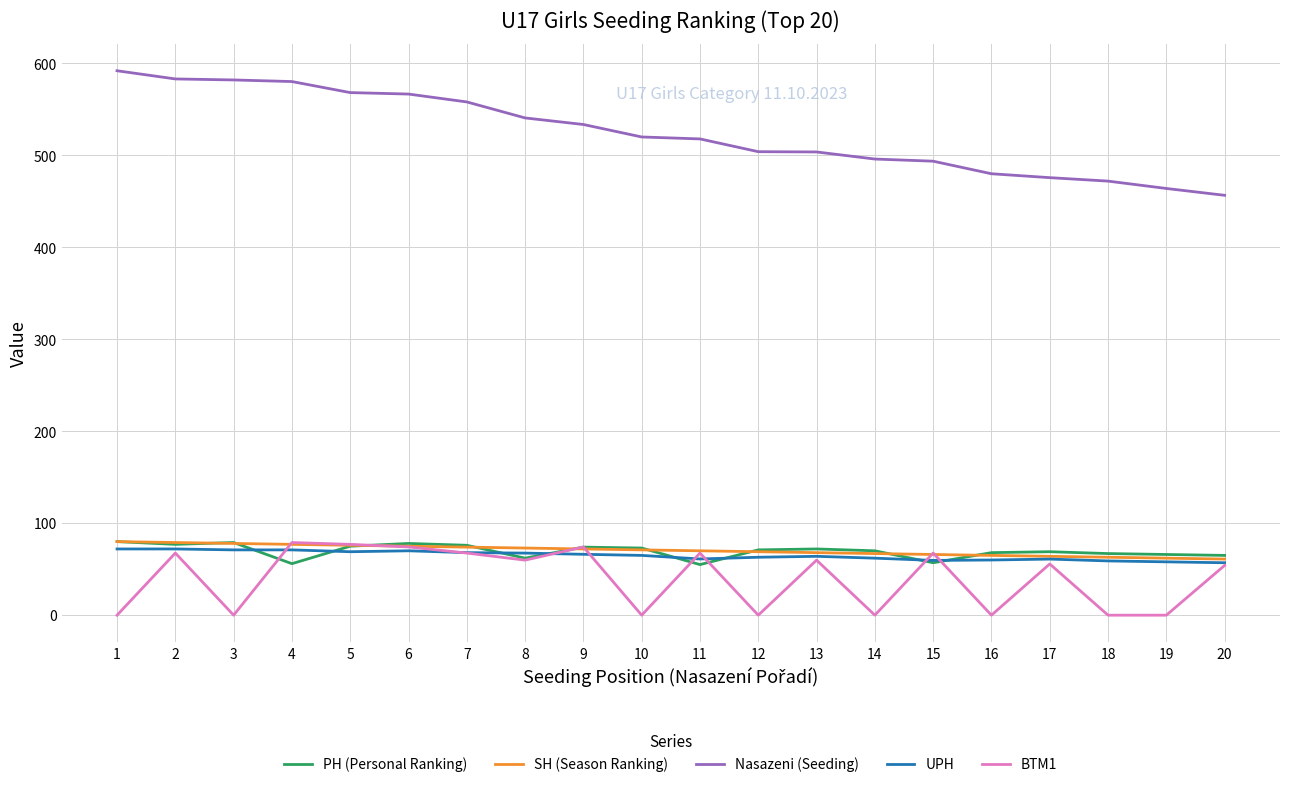

Is the value of Nasazeni (Seeding) at 5 greater than the value of BTM1 at 8?

Yes